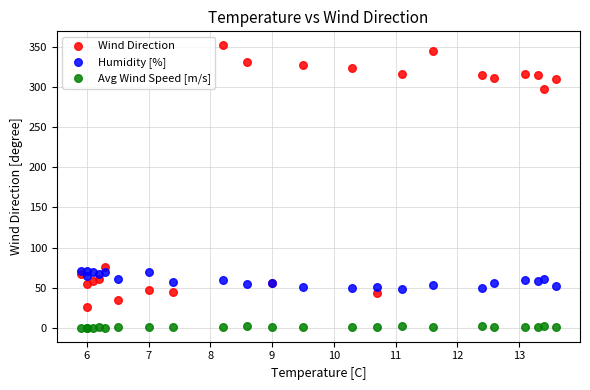

Which series reaches the maximum Y coordinate?

Wind Direction